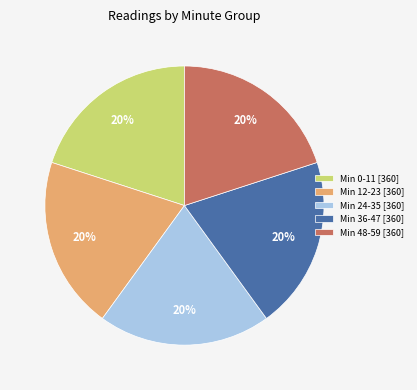

Does any single category account for the majority?

No